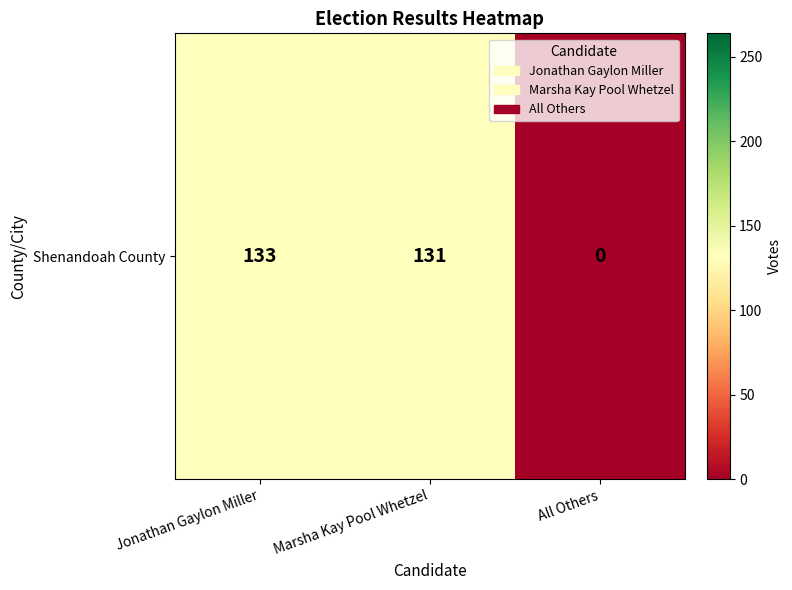

What value does the data have at Jonathan Gaylon Miller?

133